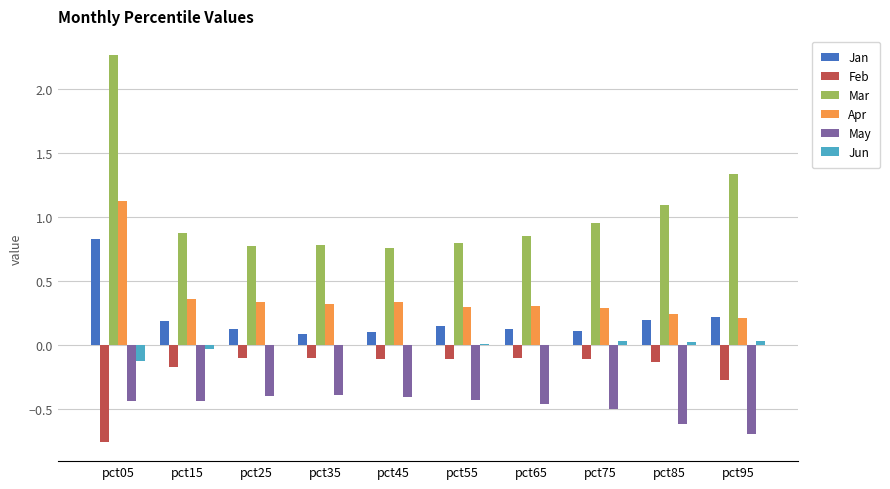

How many data points does each series have?

10